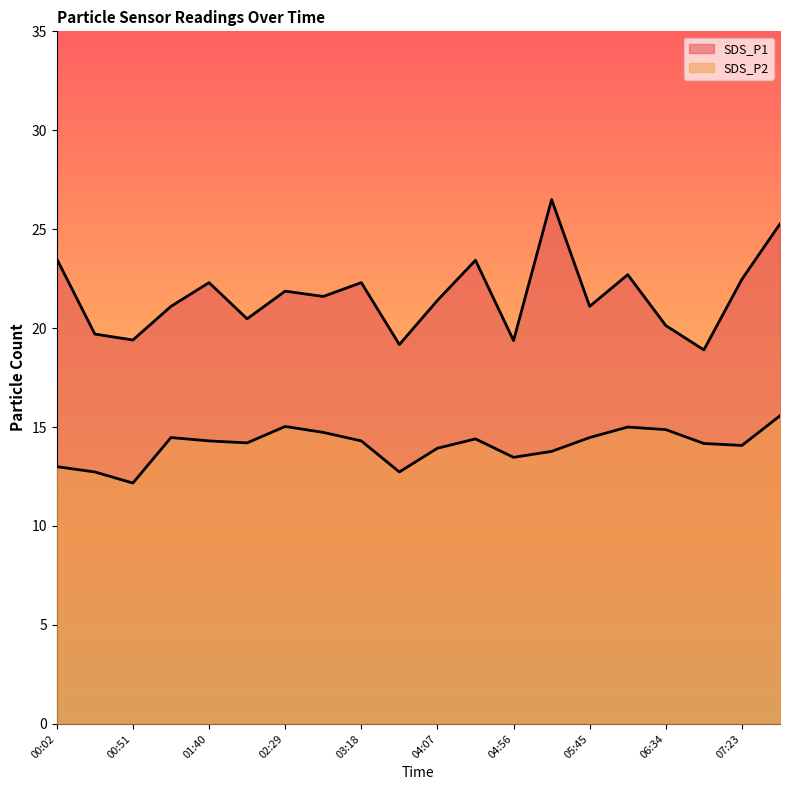

What position from the left is 02:53?

8